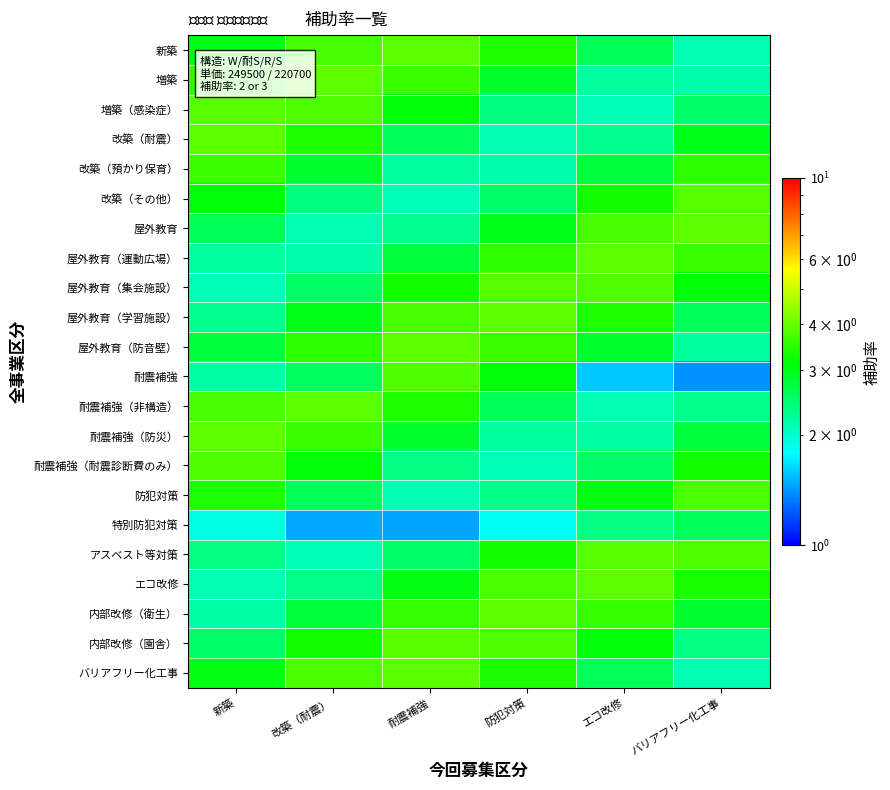

At which category is the sum across all series the highest?

耐震補強